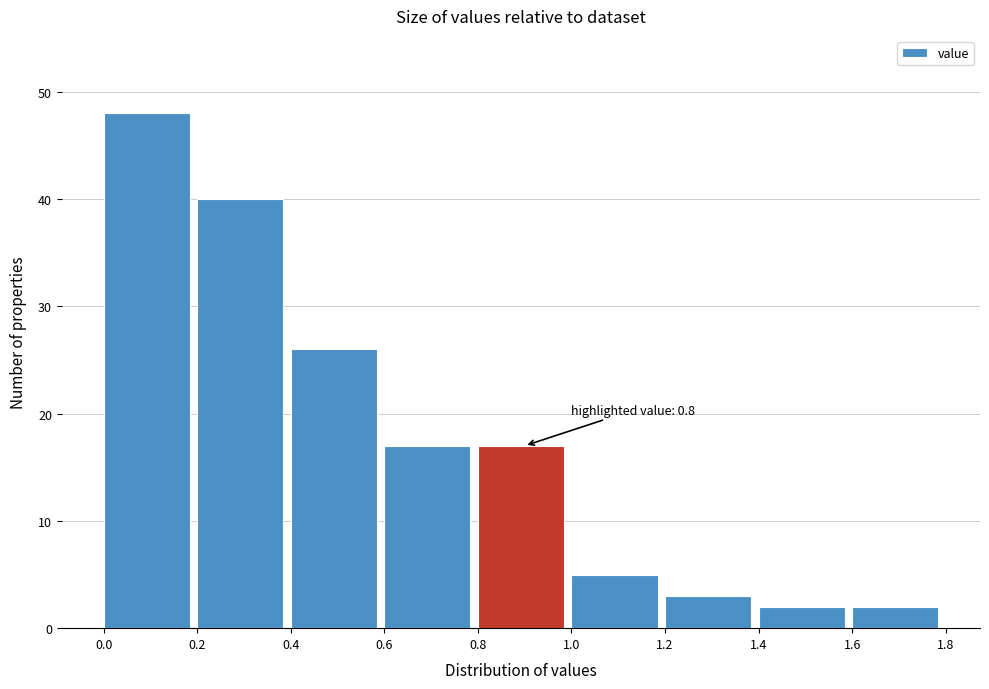

Which range on the x-axis has the tallest bar?

0.0 to 0.2